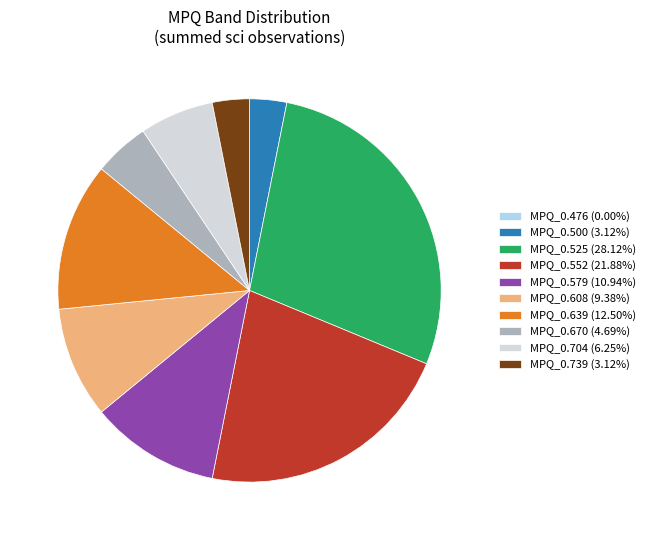

Is there any slice that represents more than half of the pie?

No